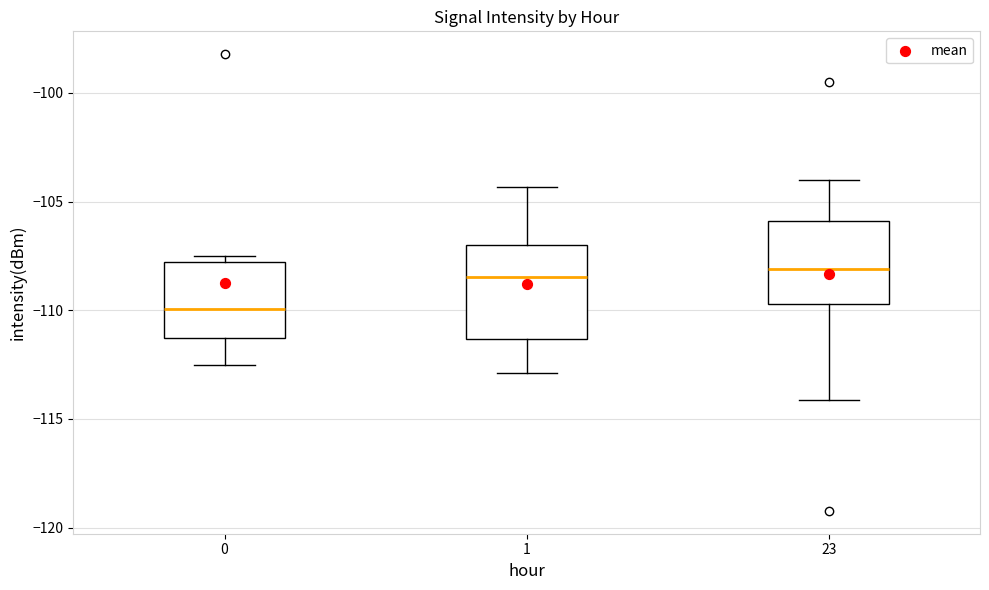

Which box's median line is the lowest?

0